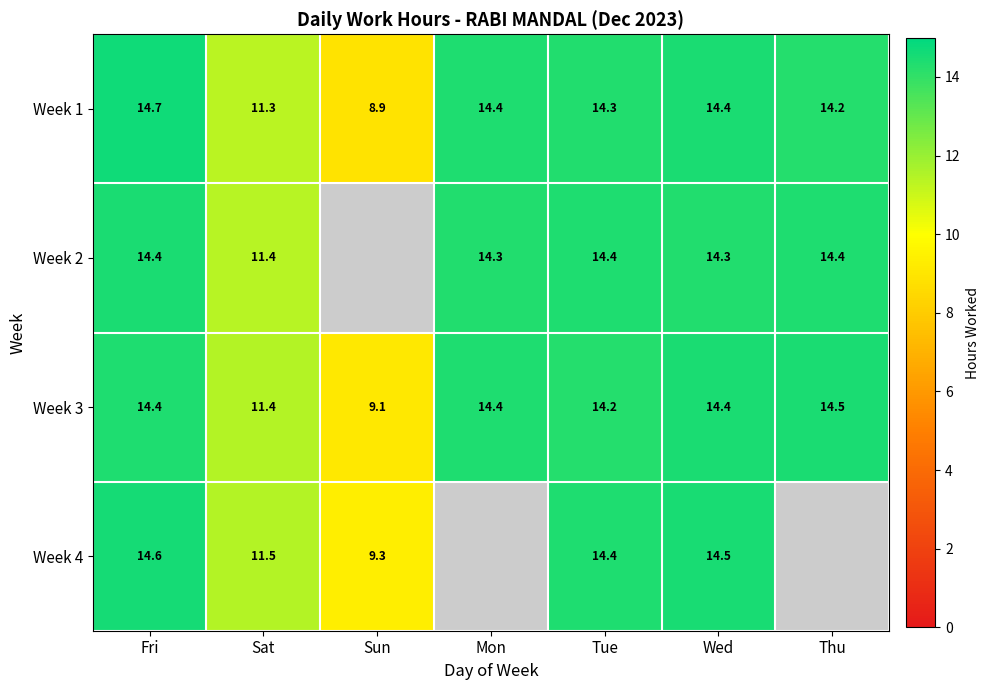

How many values in the Week 3 series exceed 14?

5